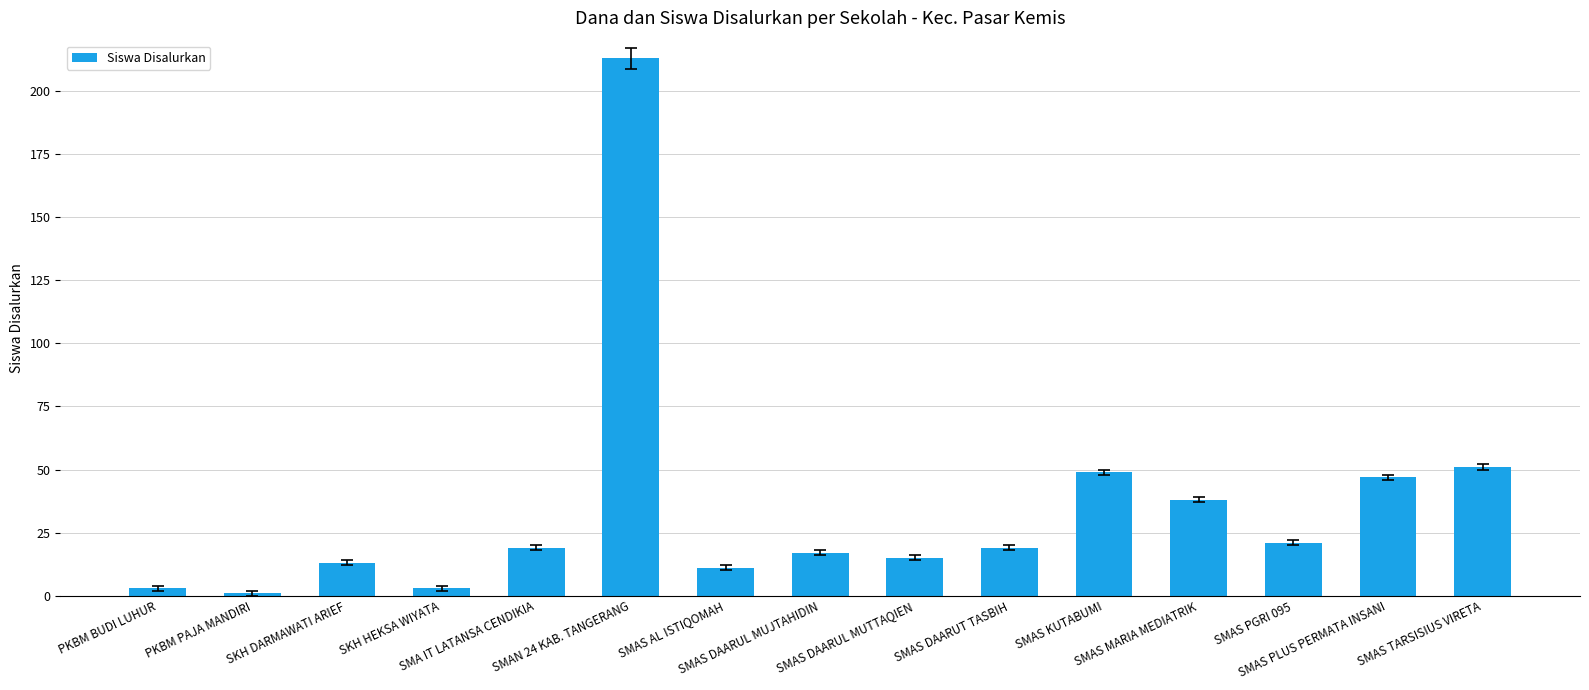

What is the average value?

35